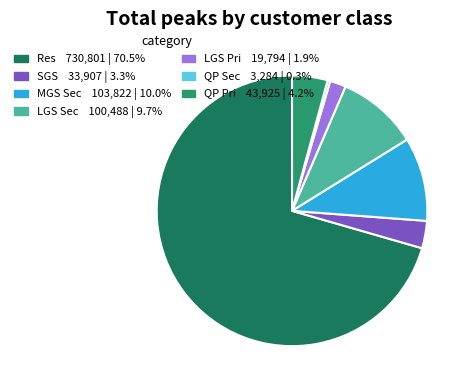

True or false: MGS Sec accounts for 10% of the total.

True